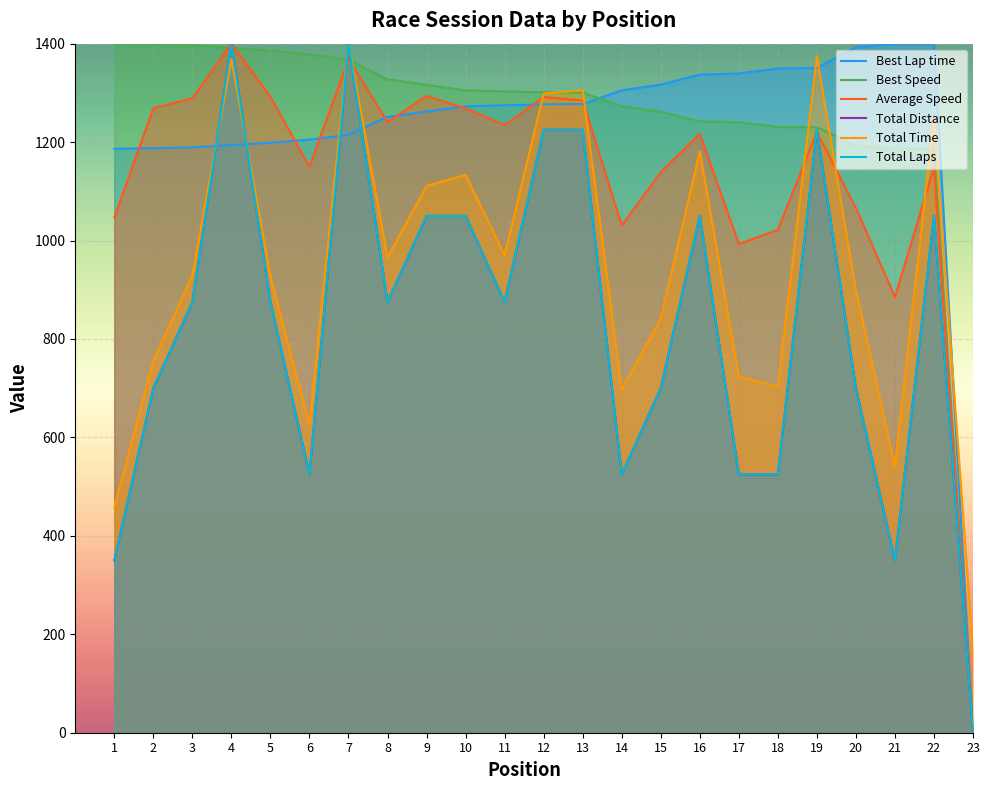

At which label is Best Lap time closest to 700?

1